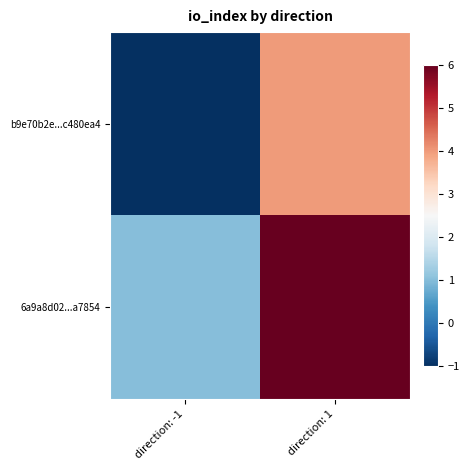

At direction: -1, list the series in order from largest to smallest.

6a9a8d02...a7854, b9e70b2e...c480ea4